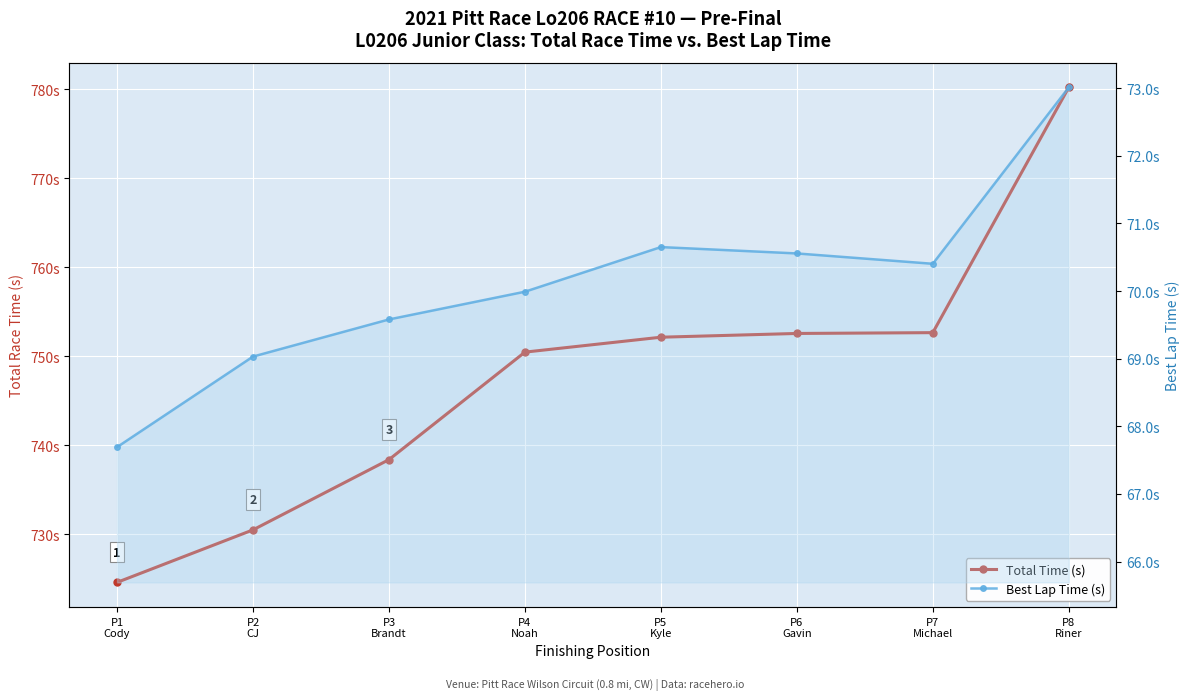

Where does the Best Lap Time (s) series first go above 70?

P5
Kyle